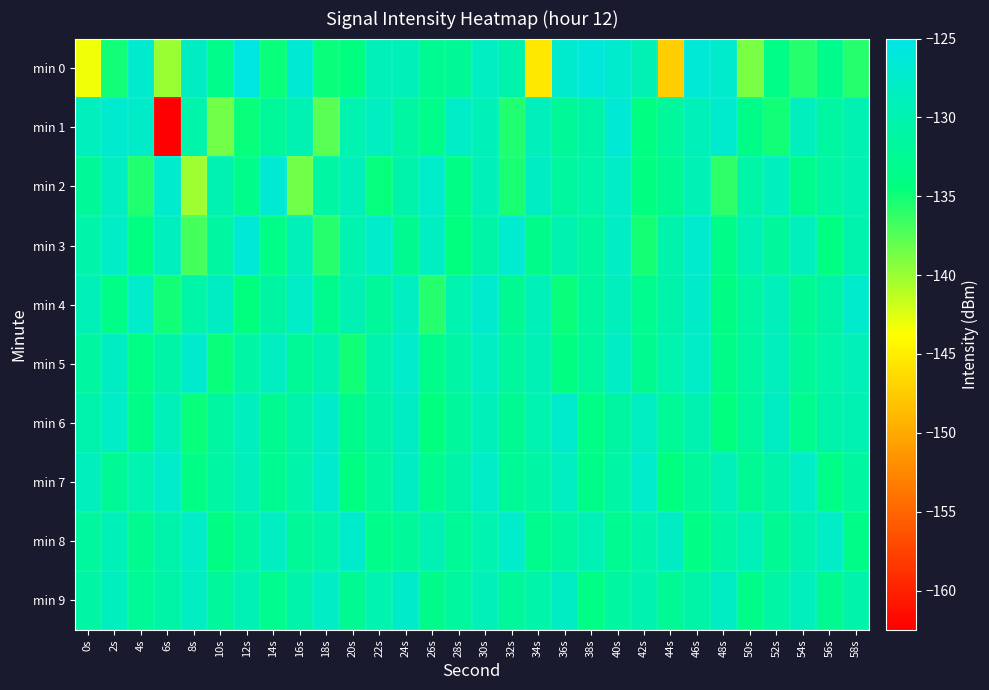

Between 8s and 0s, which is larger?

8s